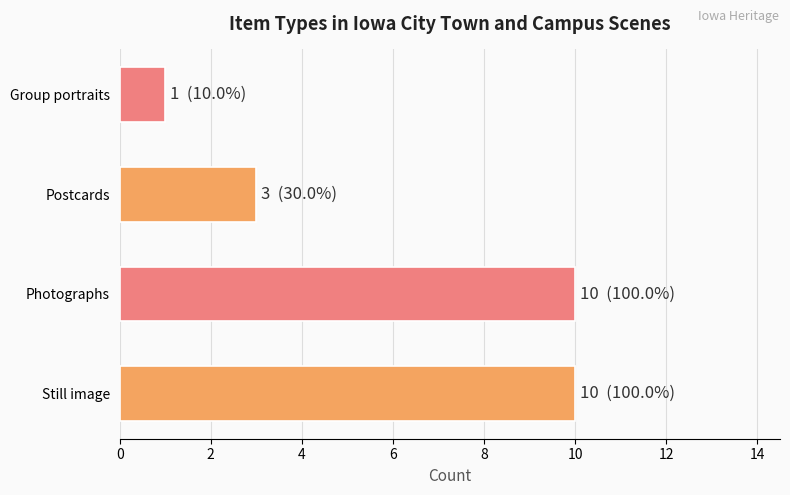

At which label is the value closest to 5?

Postcards